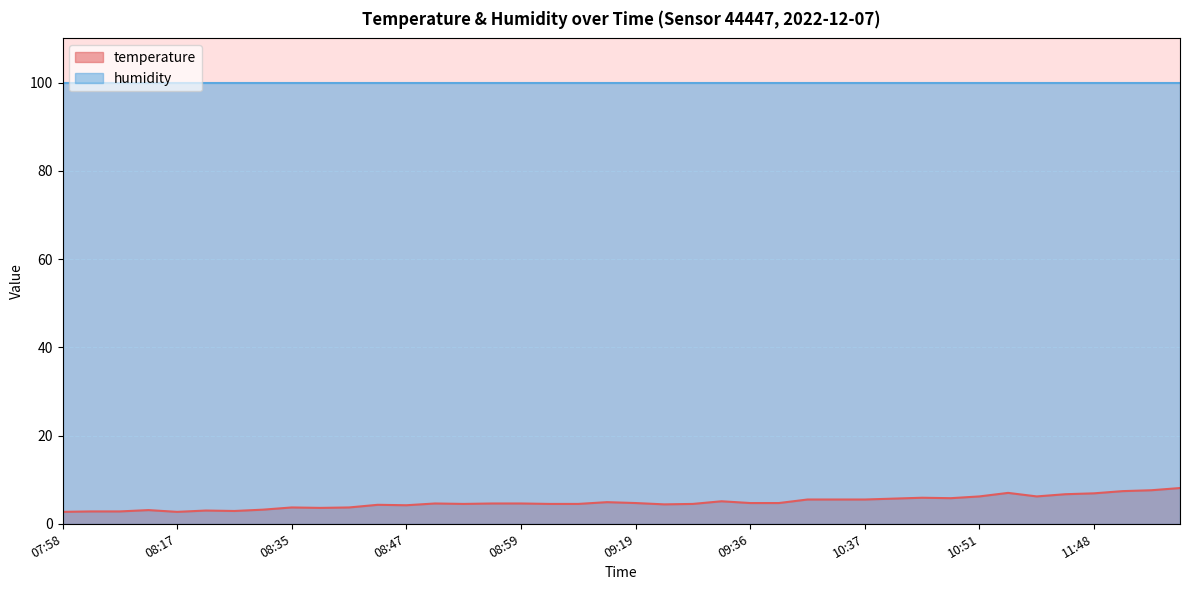

Rank the categories by value from lowest to highest.

07:58, 08:17, 08:03, 08:05, 08:25, 08:22, 08:15, 08:30, 08:37, 08:35, 08:39, 08:47, 08:44, 09:21, 08:52, 09:11, 09:14, 09:28, 08:49, 08:54, 08:59, 09:19, 09:36, 09:41, 09:16, 09:33, 09:43, 10:31, 10:37, 10:39, 10:45, 10:42, 10:51, 11:43, 11:45, 11:48, 11:40, 11:51, 11:53, 11:56